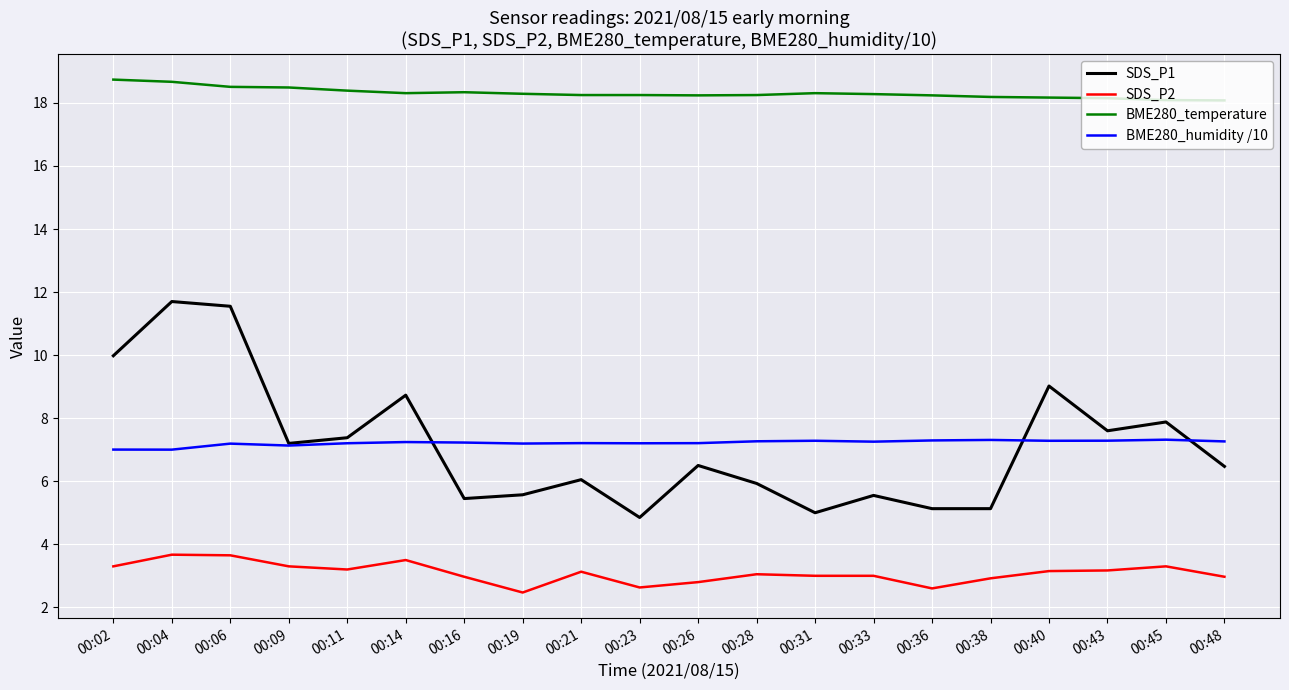

What is the maximum value shown in the chart?

18.7